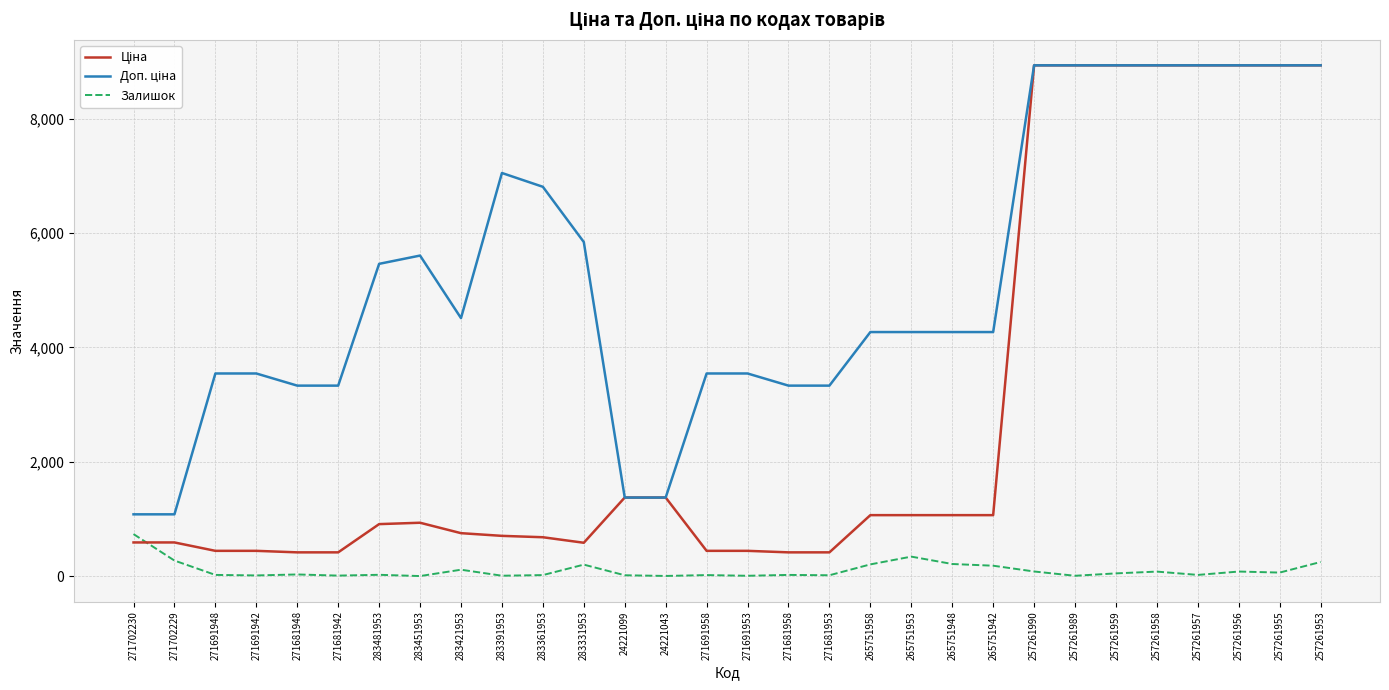

Read the Залишок value at 265751953.

342.0